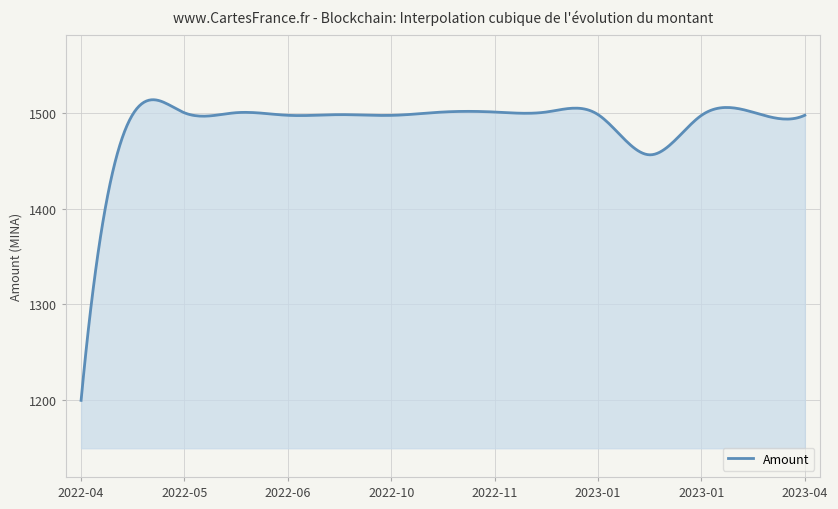

What is the maximum value shown in the chart?

1513.7